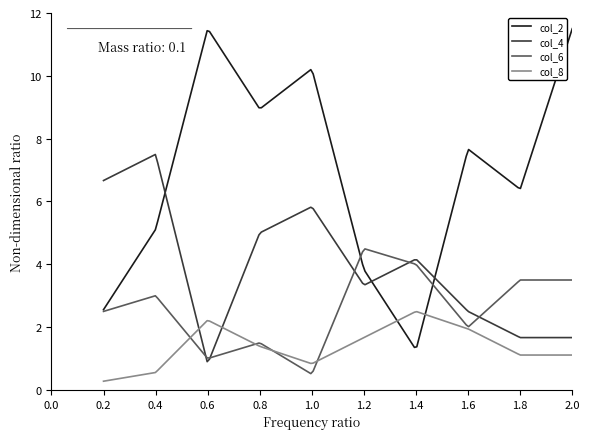

Which series has the largest total across all categories?

col_2